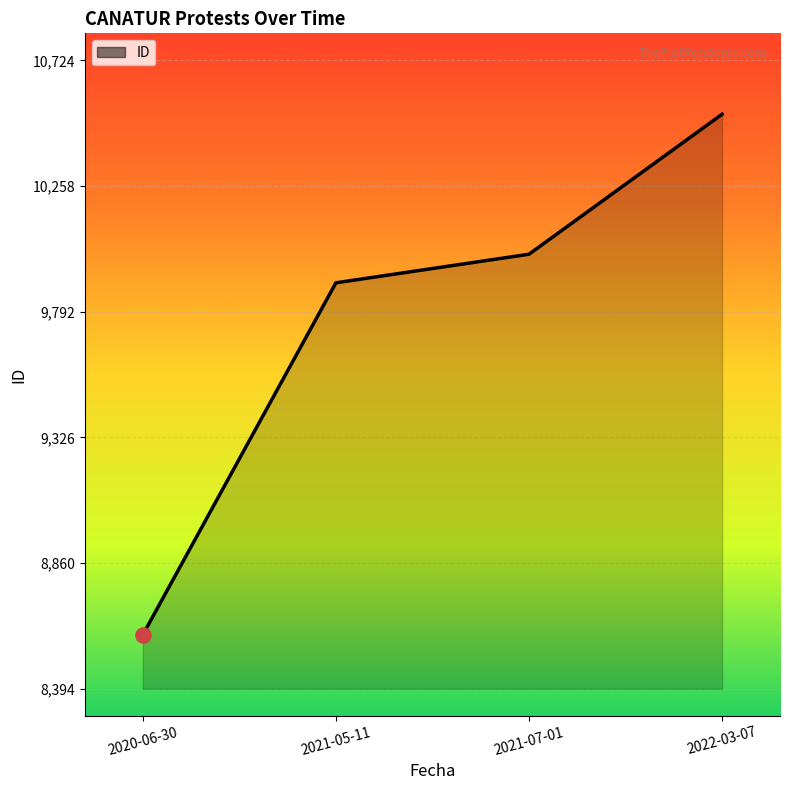

Between 2021-05-11 and 2022-03-07, which is larger?

2022-03-07